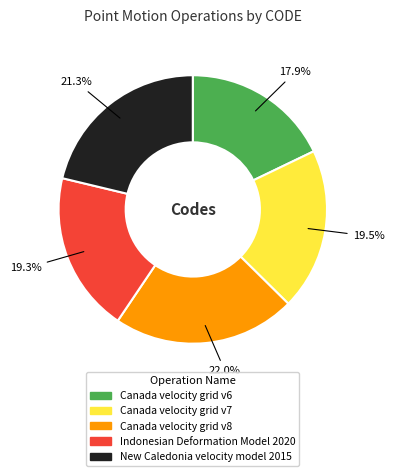

Which slice is the smallest?

Canada velocity grid v6